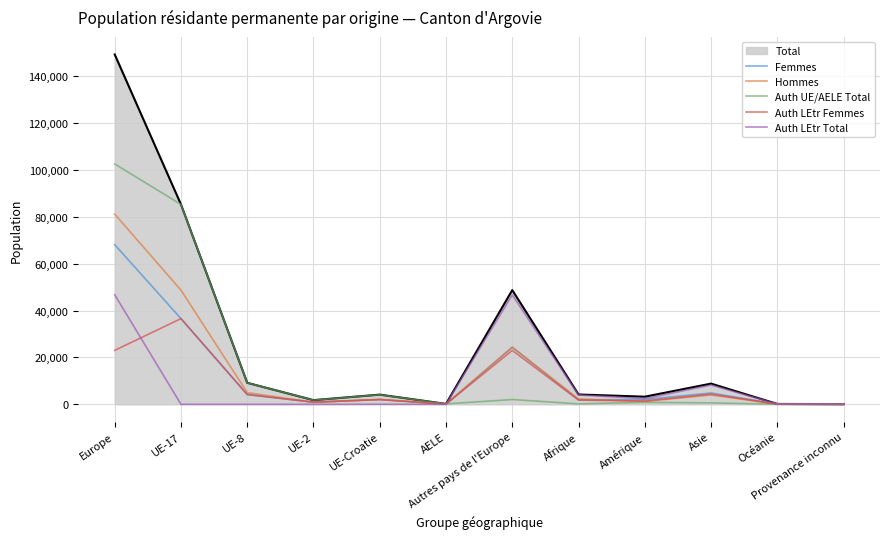

True or false: Auth LEtr Femmes and Auth UE/AELE Total intersect in this chart.

True